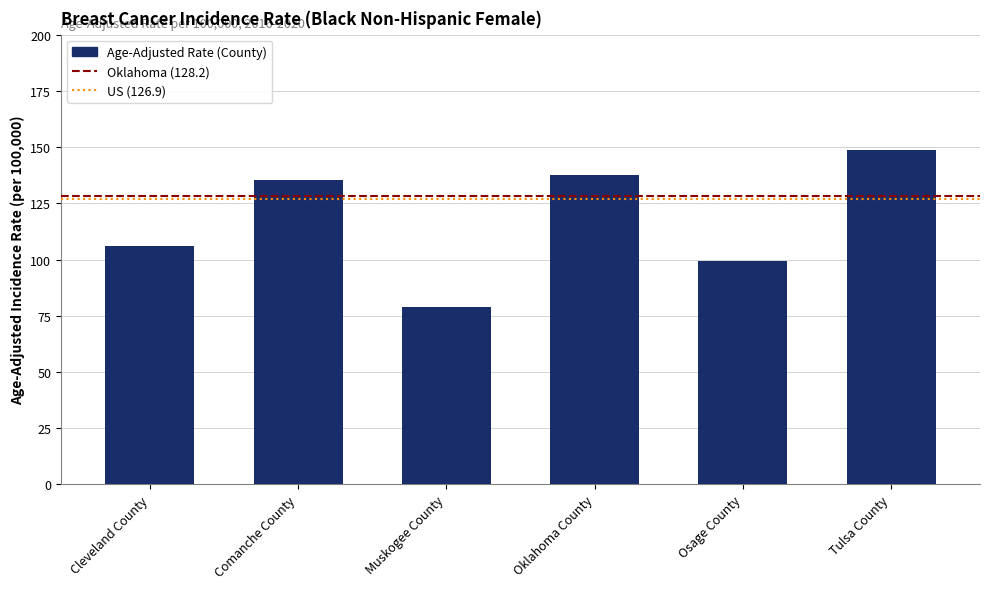

Does the chart contain stacked bars?

No